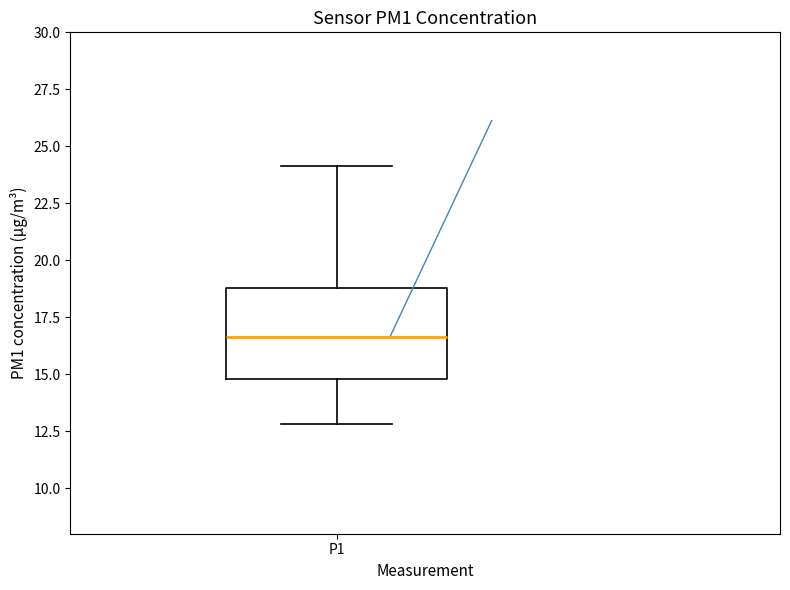

Where is the lower edge of the box for P1 on the y-axis? The values are not printed on the chart, so give them approximately, as read against the axis.

15.0